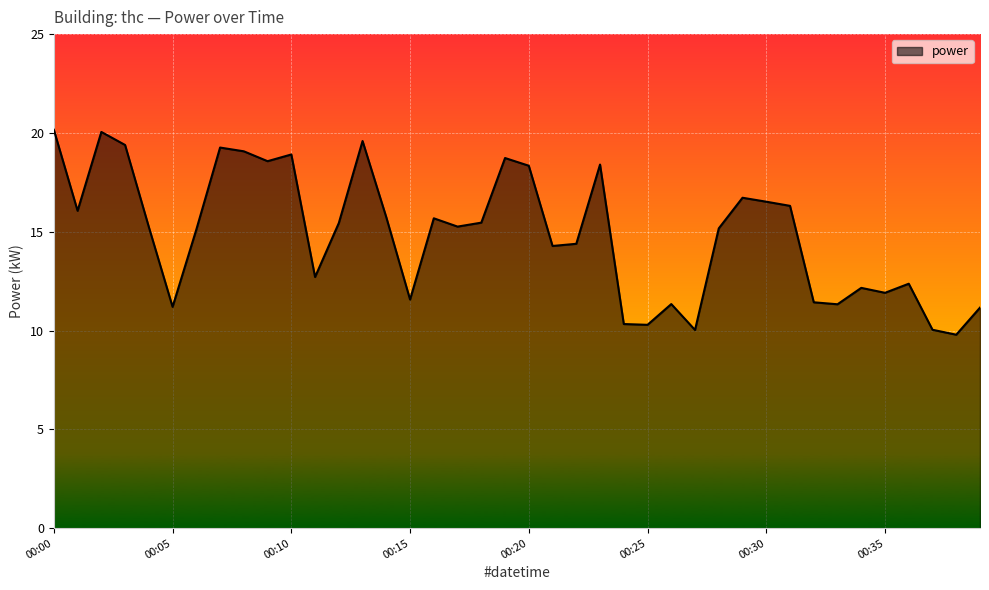

What is the smallest value displayed?

9.8